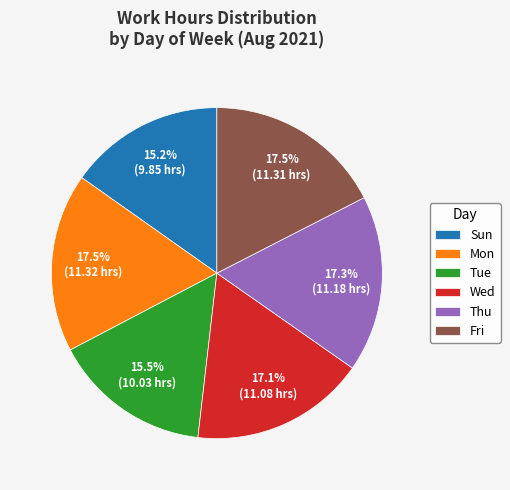

Is there any slice that represents more than half of the pie?

No